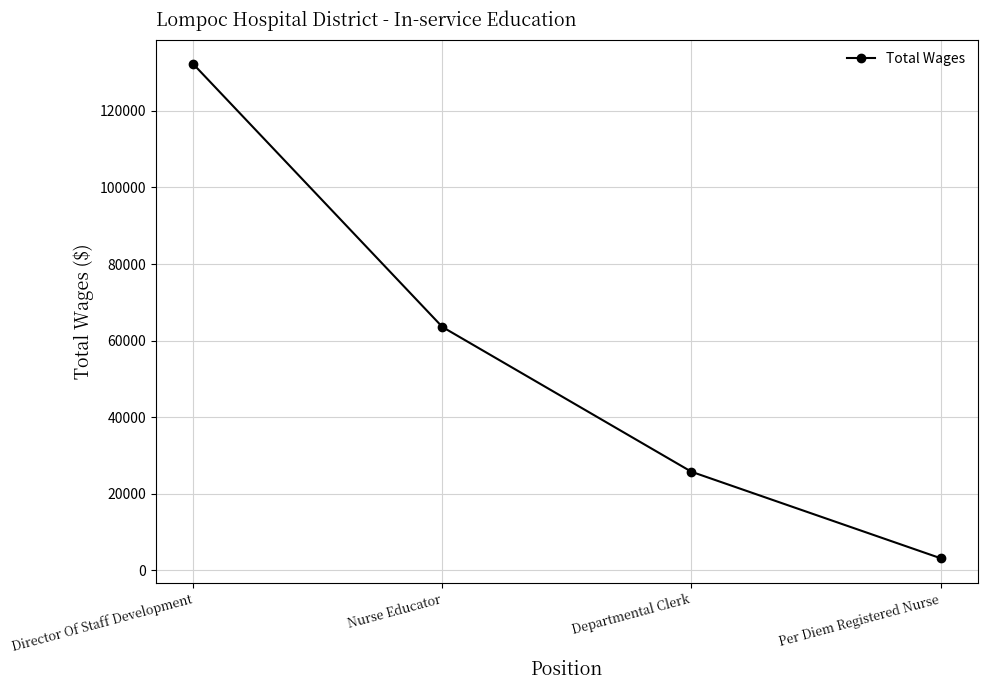

Where is the data nearest to the value 67676?

Nurse Educator